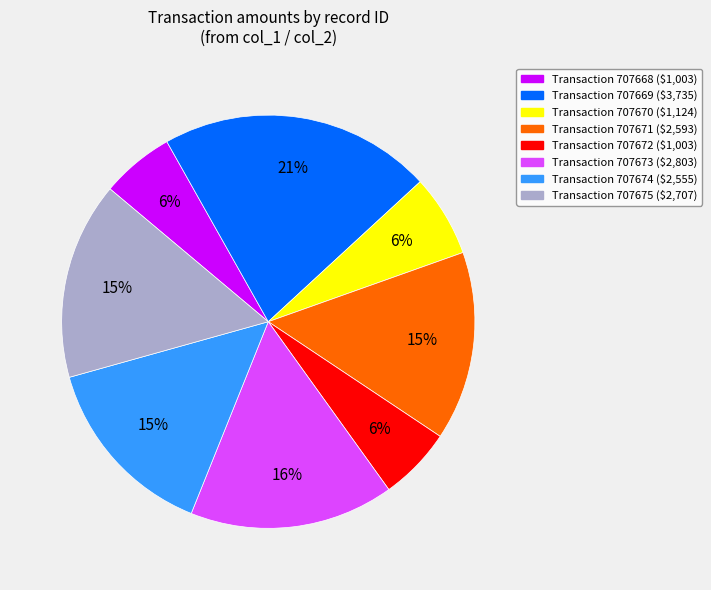

Is there a majority slice in this chart?

No